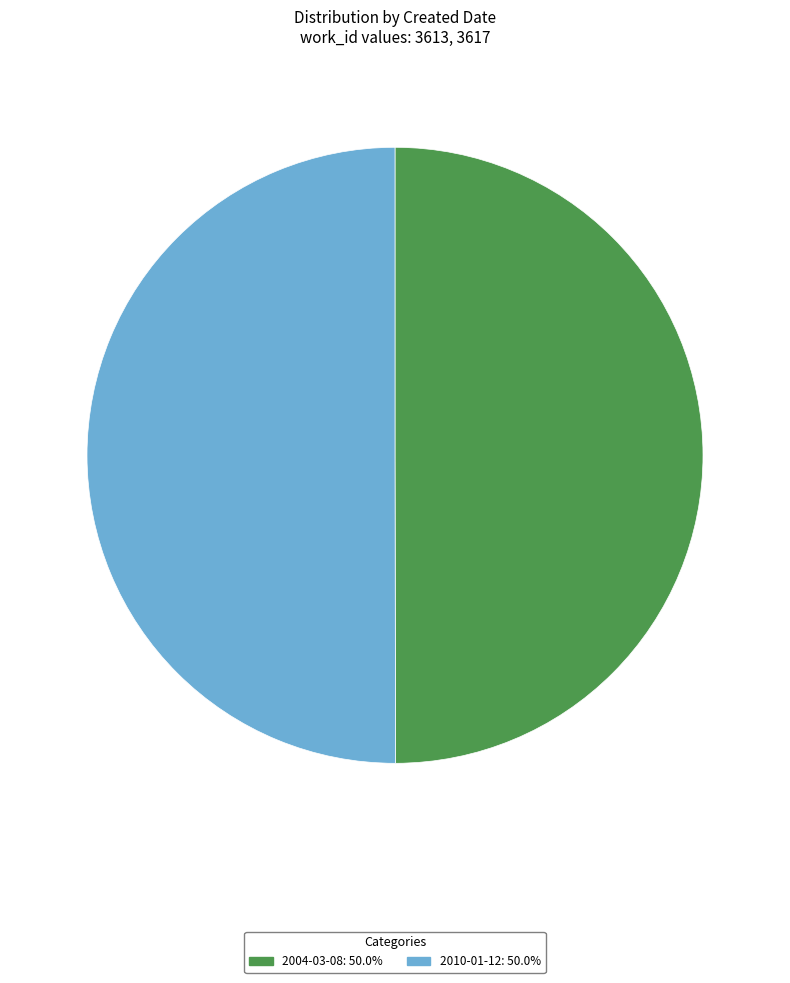

Combined, do 2004-03-08 and 2010-01-12 account for over 50%?

Yes